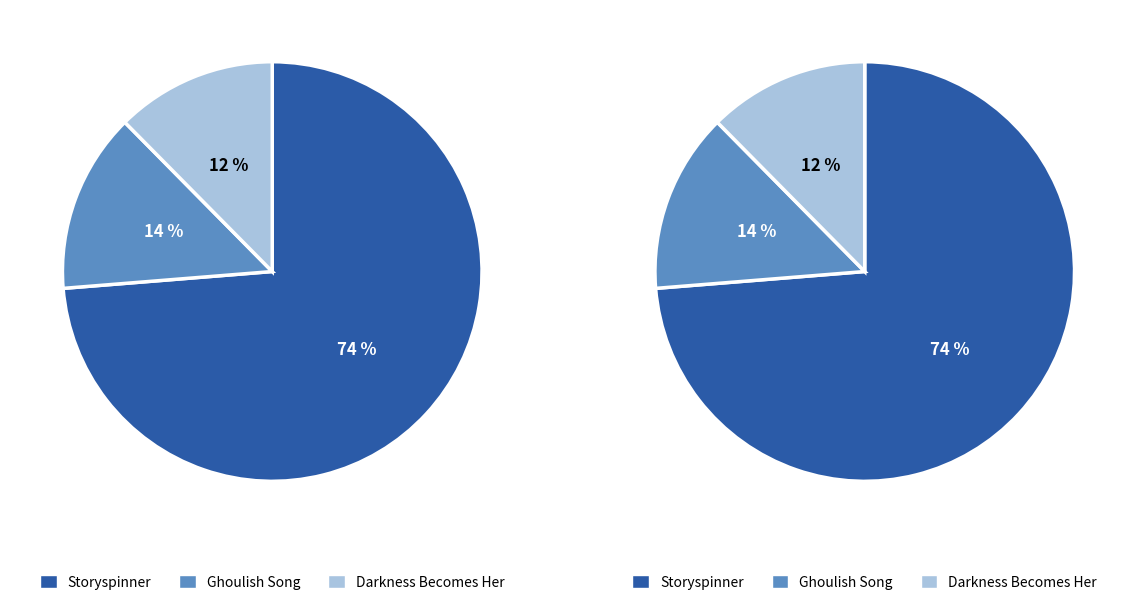

Which category accounts for the majority?

Storyspinner